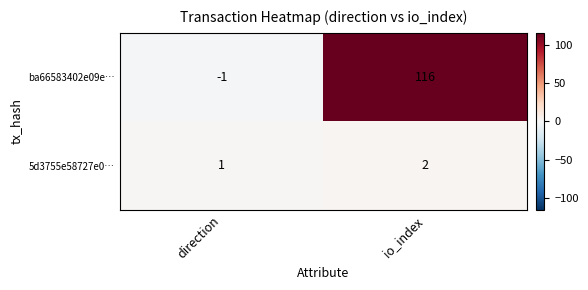

Which series has the largest total across all categories?

ba66583402e09e…